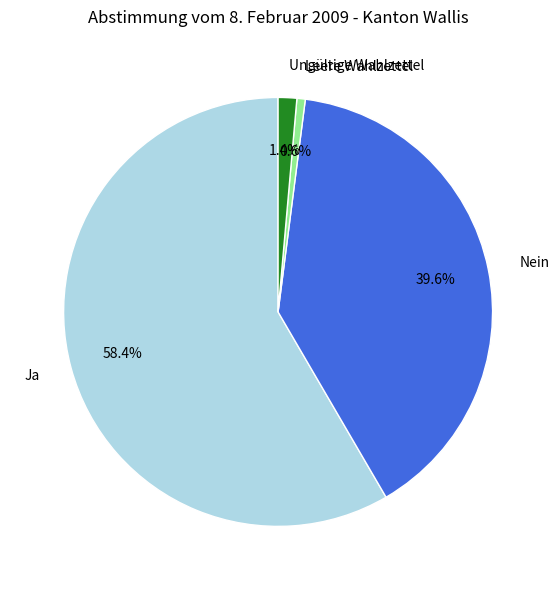

How many slices are in this pie chart?

4